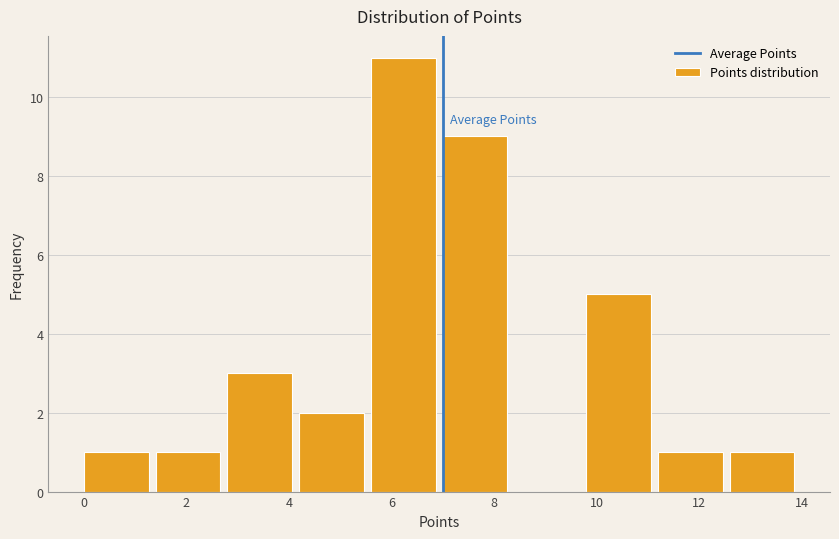

Reading left to right, list every bar in this chart as the range it spans on the x-axis followed by its height. The values are not printed on the chart, so give them approximately, as read against the axis.

0.0 to 1.4: 1
1.4 to 2.8: 1
2.8 to 4.2: 3
4.2 to 5.6: 2
5.6 to 7.0: 11
7.0 to 8.4: 9
8.4 to 9.8: 0
9.8 to 11.2: 5
11.2 to 12.6: 1
12.6 to 14.0: 1